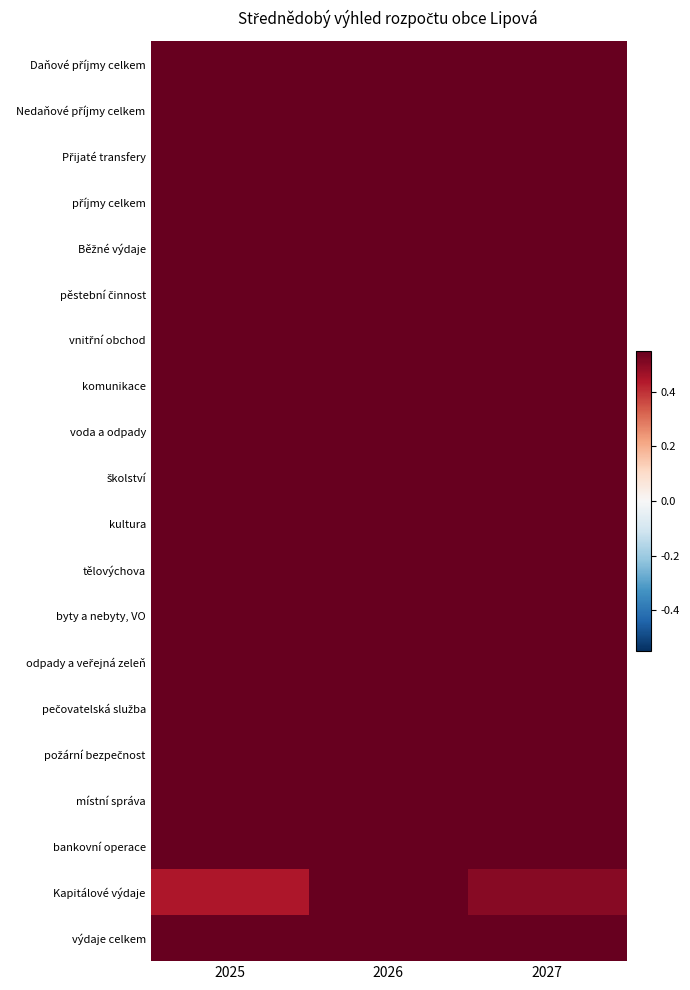

What is the total value across all series at 2025?

18.8